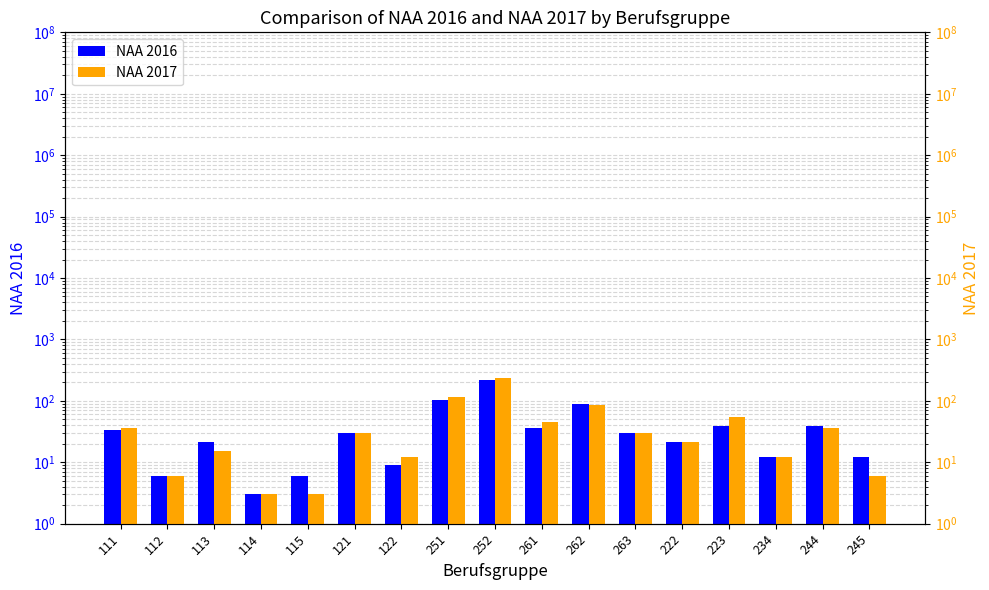

What is the value of the NAA 2017 bar at the 8th from the left?

117